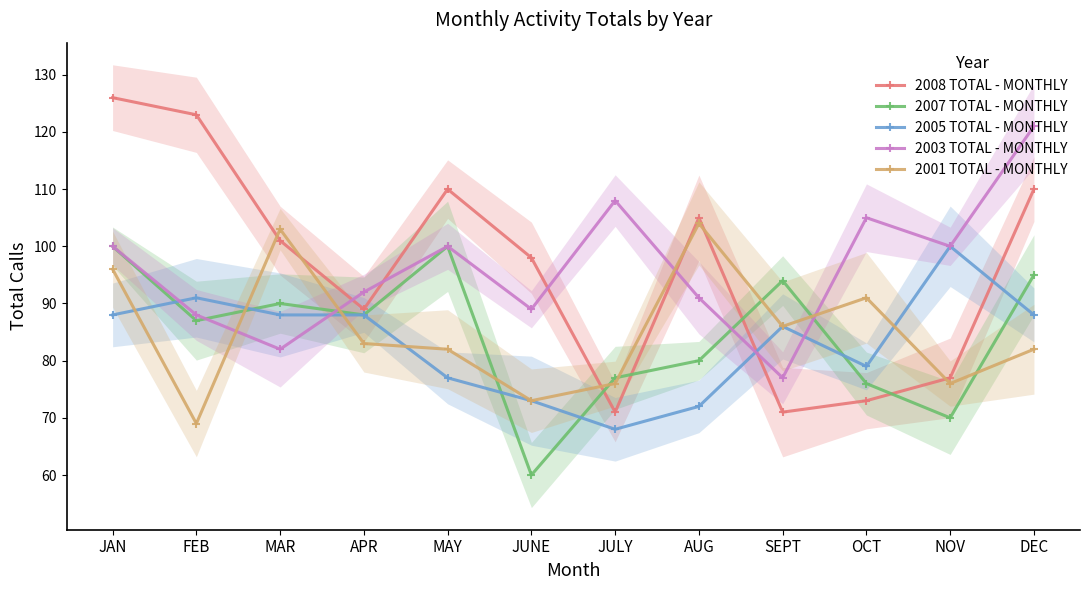

What is the sum of the 2008 TOTAL - MONTHLY values at JULY and NOV?

148